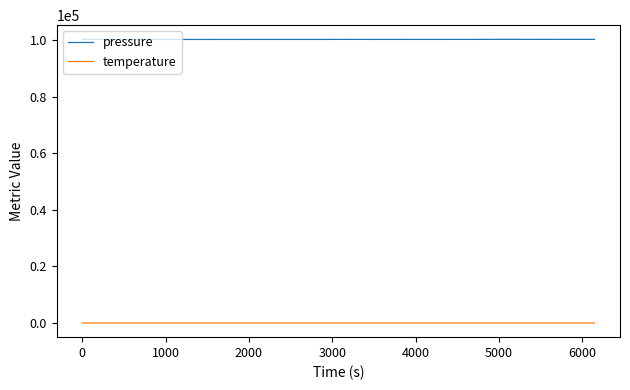

Which series has the largest total across all categories?

pressure